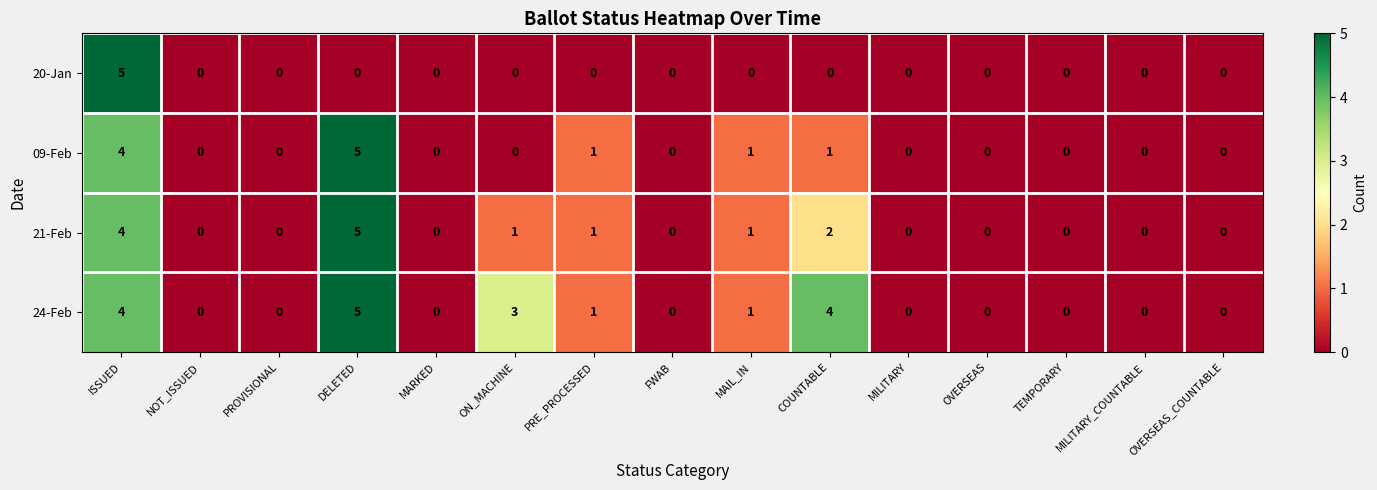

What is the total value across all series at ON_MACHINE?

4